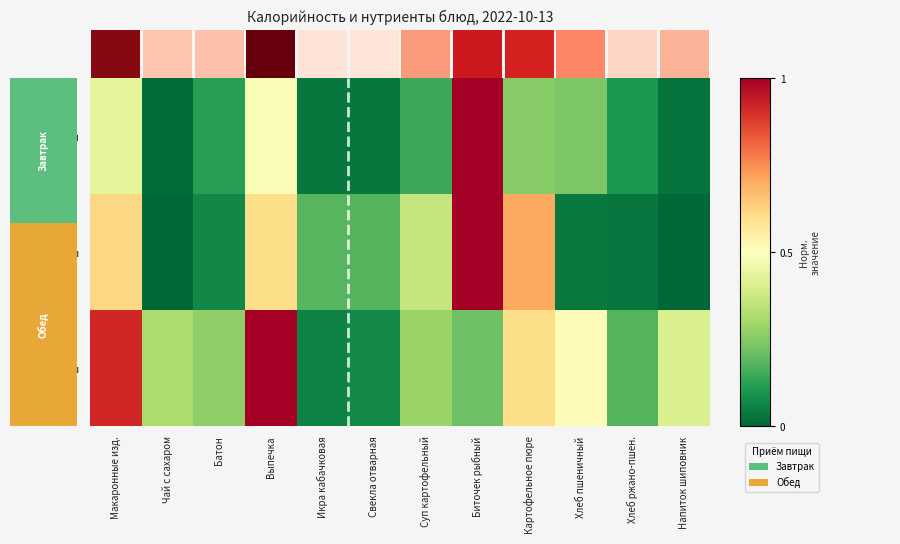

Reading left to right, transcribe all the data shown in this chart.

Белки: Макаронные изд.=0.4	Чай с сахаром=0.0	Батон=0.1	Выпечка=0.5	Икра кабачковая=0.0	Свекла отварная=0.0	Суп картофельный=0.1	Биточек рыбный=1.0	Картофельное пюре=0.3	Хлеб пшеничный=0.2	Хлеб ржано-пшен.=0.1	Напиток шиповник=0.0
Жиры: Макаронные изд.=0.6	Чай с сахаром=0.0	Батон=0.1	Выпечка=0.6	Икра кабачковая=0.2	Свекла отварная=0.2	Суп картофельный=0.4	Биточек рыбный=1.0	Картофельное пюре=0.7	Хлеб пшеничный=0.0	Хлеб ржано-пшен.=0.0	Напиток шиповник=0.0
Углеводы: Макаронные изд.=0.9	Чай с сахаром=0.3	Батон=0.3	Выпечка=1.0	Икра кабачковая=0.1	Свекла отварная=0.1	Суп картофельный=0.3	Биточек рыбный=0.2	Картофельное пюре=0.6	Хлеб пшеничный=0.5	Хлеб ржано-пшен.=0.2	Напиток шиповник=0.4